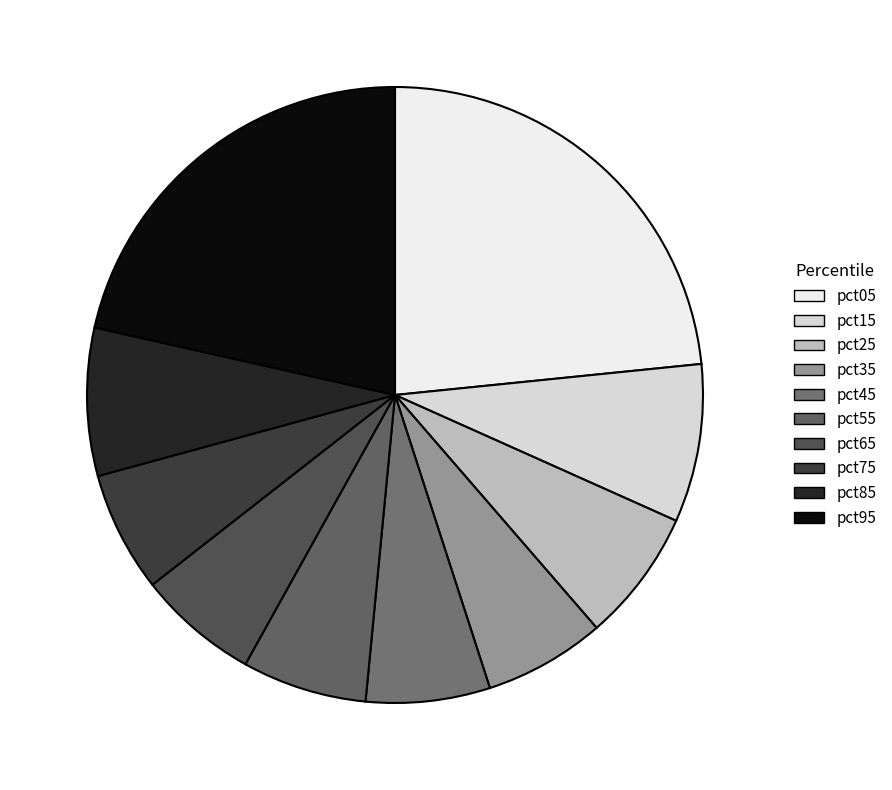

Is pct95 the majority of the pie?

No